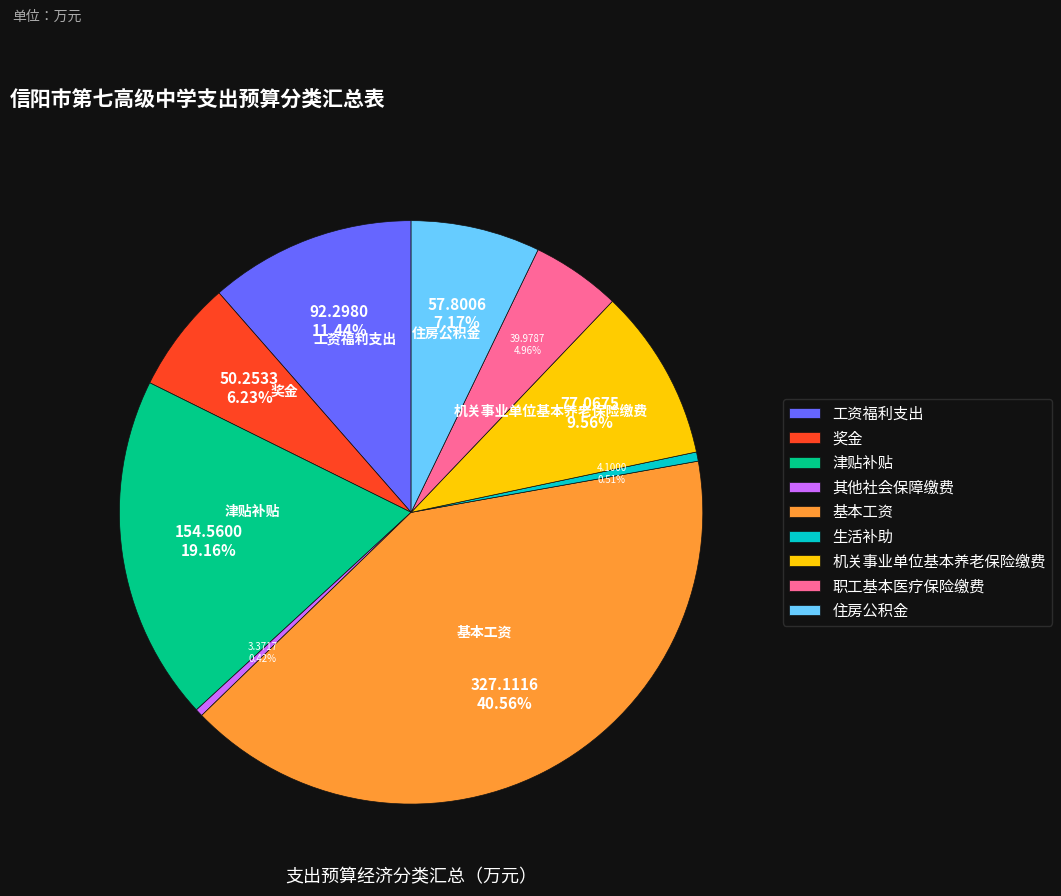

How much of the chart is everything except 住房公积金?

92.8%